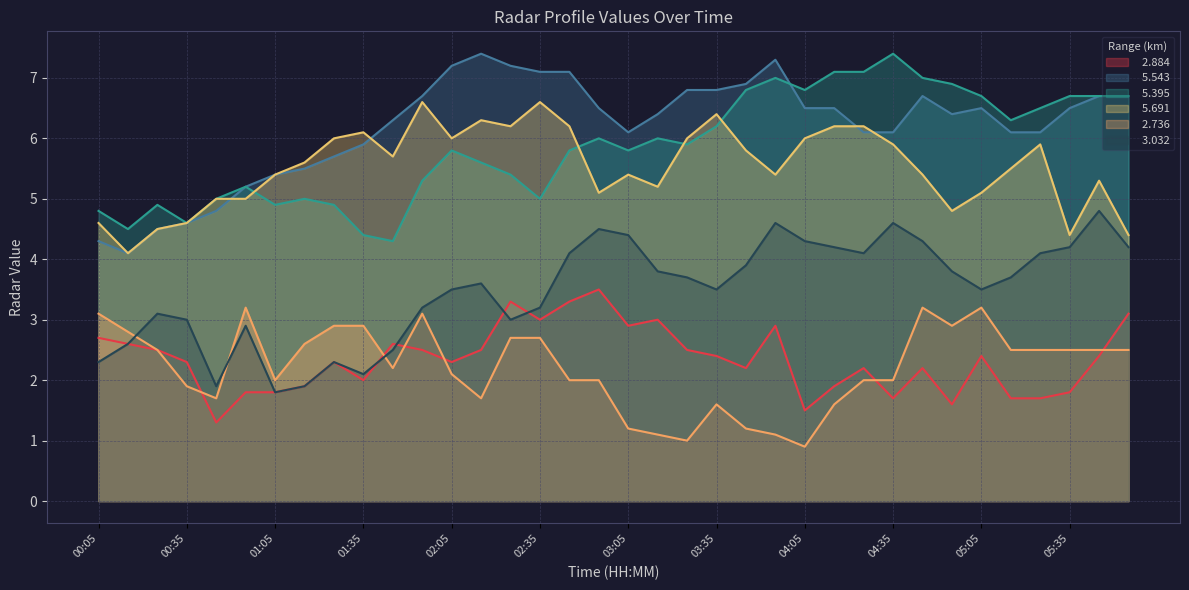

Reading left to right, what are all the values shown in this chart?

  2.884: 2.7	2.6	2.5	2.3	1.3	1.8	1.8	1.9	2.3	2.0	2.6	2.5	2.3	2.5	3.3	3.0	3.3	3.5	2.9	3.0	2.5	2.4	2.2	2.9	1.5	1.9	2.2	1.7	2.2	1.6	2.4	1.7	1.7	1.8	2.4	3.1
  5.543: 4.3	4.1	4.5	4.6	4.8	5.2	5.4	5.5	5.7	5.9	6.3	6.7	7.2	7.4	7.2	7.1	7.1	6.5	6.1	6.4	6.8	6.8	6.9	7.3	6.5	6.5	6.1	6.1	6.7	6.4	6.5	6.1	6.1	6.5	6.7	6.7
  5.395: 4.8	4.5	4.9	4.6	5.0	5.2	4.9	5.0	4.9	4.4	4.3	5.3	5.8	5.6	5.4	5.0	5.8	6.0	5.8	6.0	5.9	6.2	6.8	7.0	6.8	7.1	7.1	7.4	7.0	6.9	6.7	6.3	6.5	6.7	6.7	6.7
  5.691: 4.6	4.1	4.5	4.6	5.0	5.0	5.4	5.6	6.0	6.1	5.7	6.6	6.0	6.3	6.2	6.6	6.2	5.1	5.4	5.2	6.0	6.4	5.8	5.4	6.0	6.2	6.2	5.9	5.4	4.8	5.1	5.5	5.9	4.4	5.3	4.4
  2.736: 3.1	2.8	2.5	1.9	1.7	3.2	2.0	2.6	2.9	2.9	2.2	3.1	2.1	1.7	2.7	2.7	2.0	2.0	1.2	1.1	1.0	1.6	1.2	1.1	0.9	1.6	2.0	2.0	3.2	2.9	3.2	2.5	2.5	2.5	2.5	2.5
  3.032: 2.3	2.6	3.1	3.0	1.9	2.9	1.8	1.9	2.3	2.1	2.5	3.2	3.5	3.6	3.0	3.2	4.1	4.5	4.4	3.8	3.7	3.5	3.9	4.6	4.3	4.2	4.1	4.6	4.3	3.8	3.5	3.7	4.1	4.2	4.8	4.2